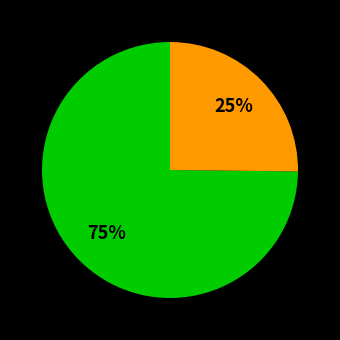

Is there a majority slice in this chart?

Yes